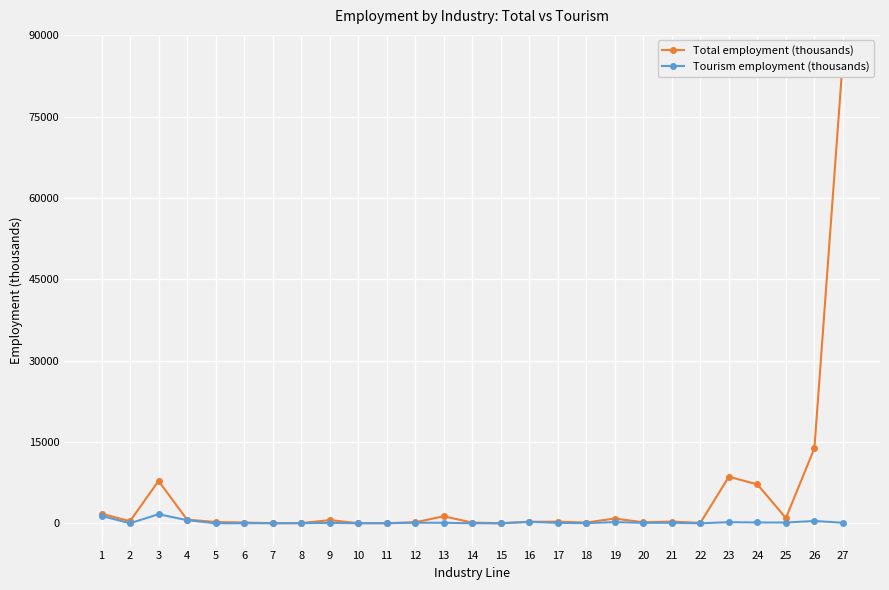

What are all the series names shown in the legend?

Total employment (thousands), Tourism employment (thousands)